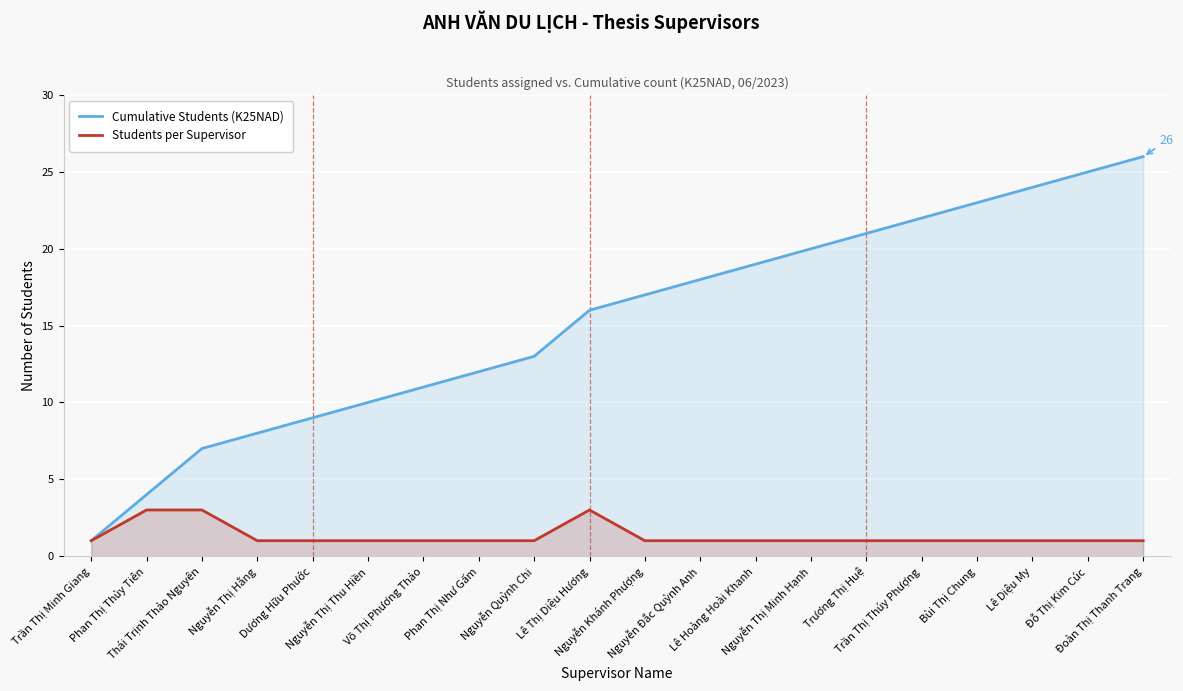

Which series has the largest total across all categories?

Cumulative Students (K25NAD)